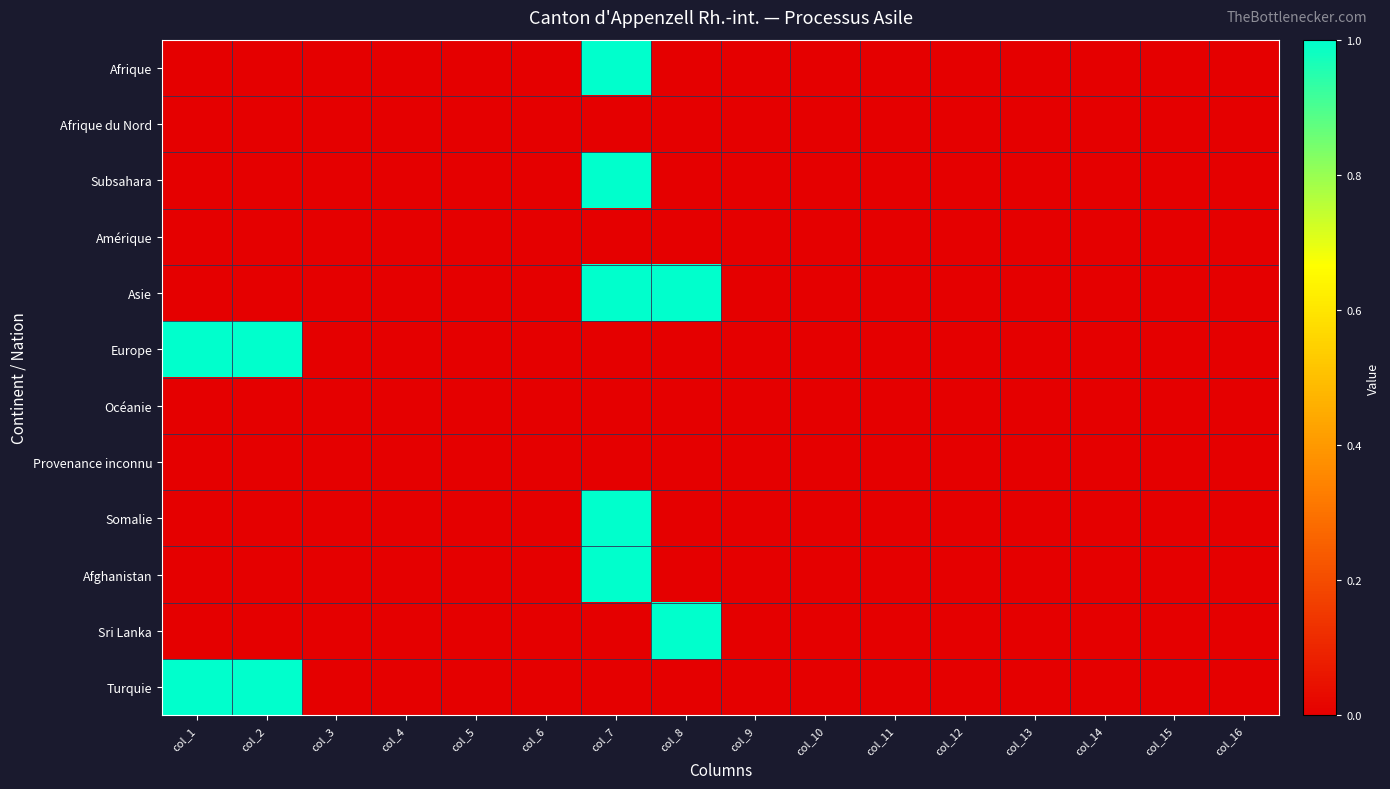

What is the greatest value displayed?

1